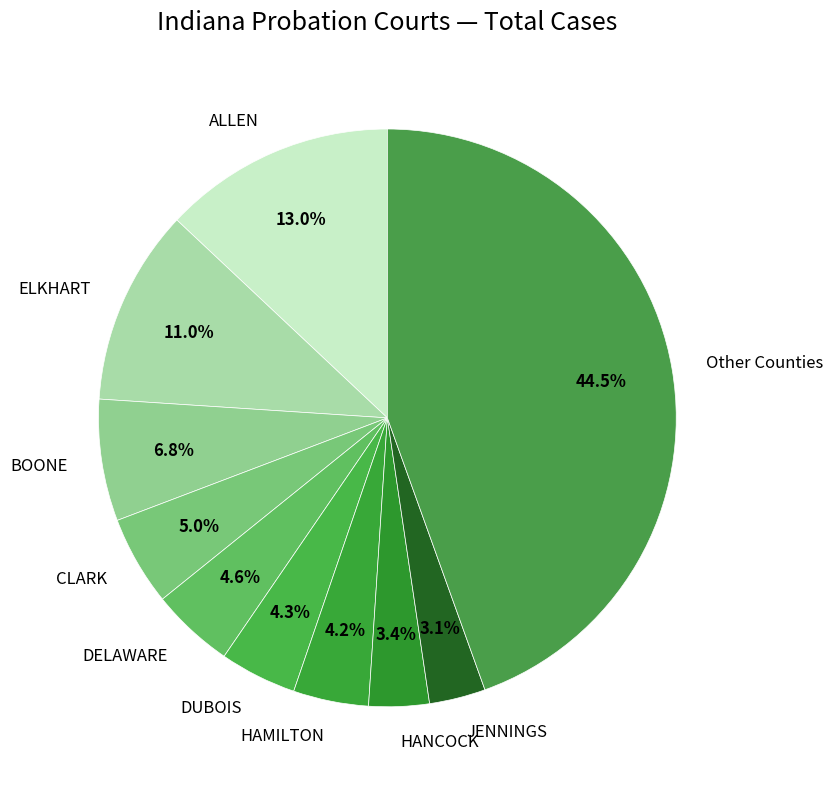

Approximately how many times larger is the value at HANCOCK compared to DUBOIS?

0.8